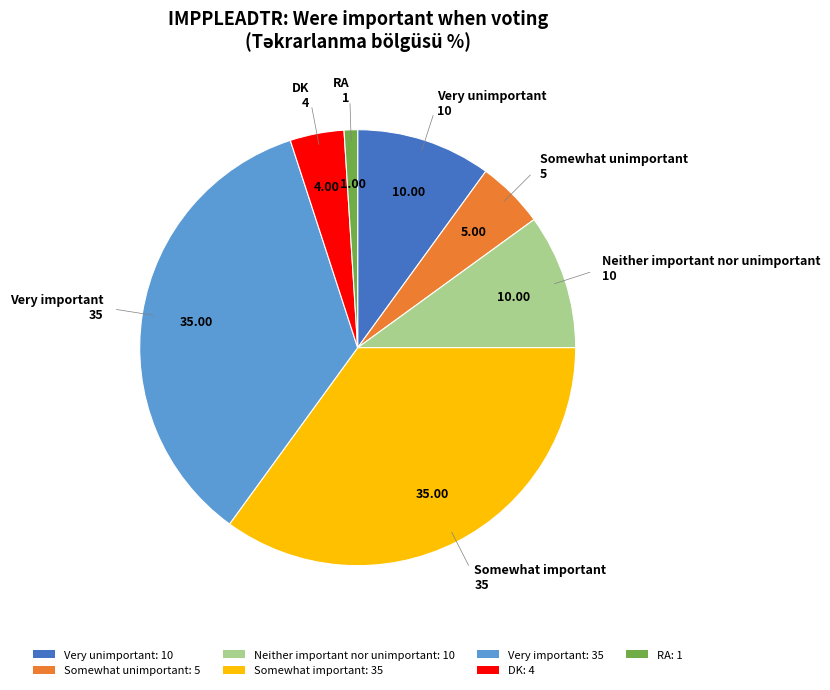

Is Very unimportant the majority of the pie?

No